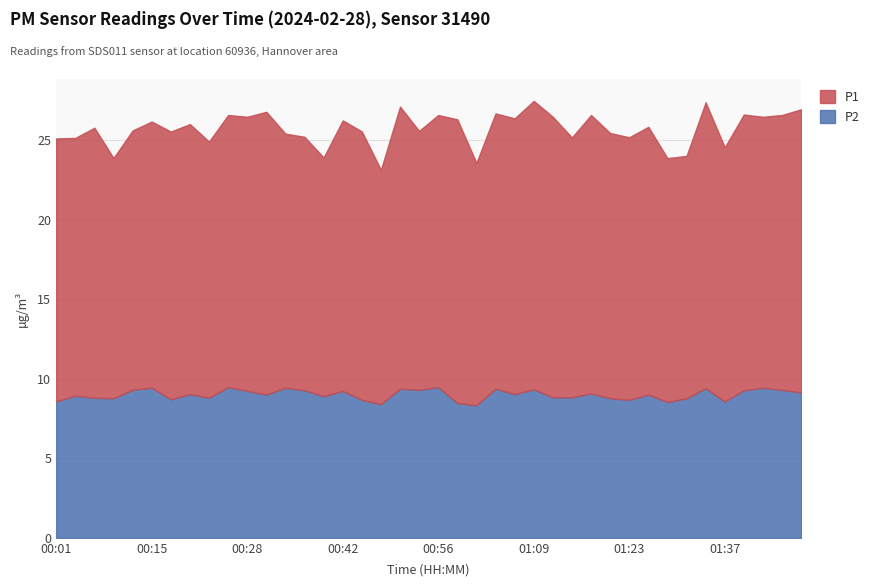

At which label does P1 reach its minimum?

00:47